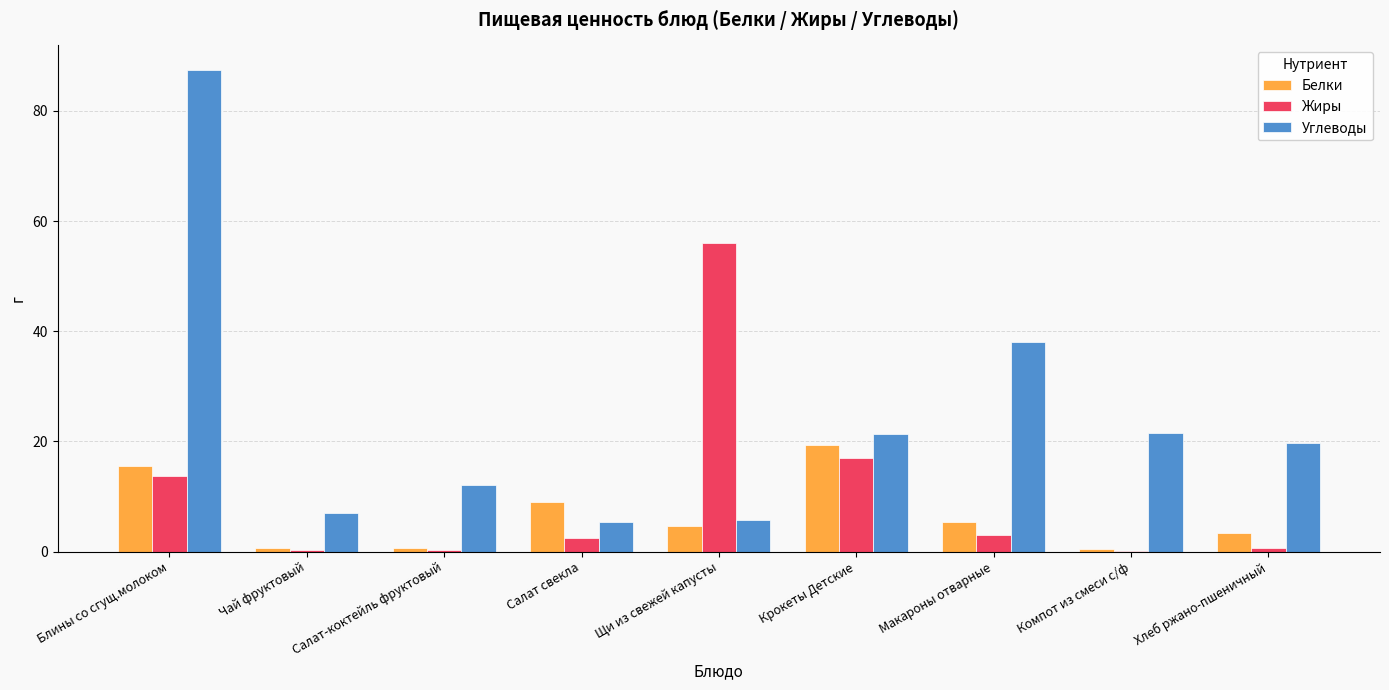

What is the maximum value for Белки?

19.3